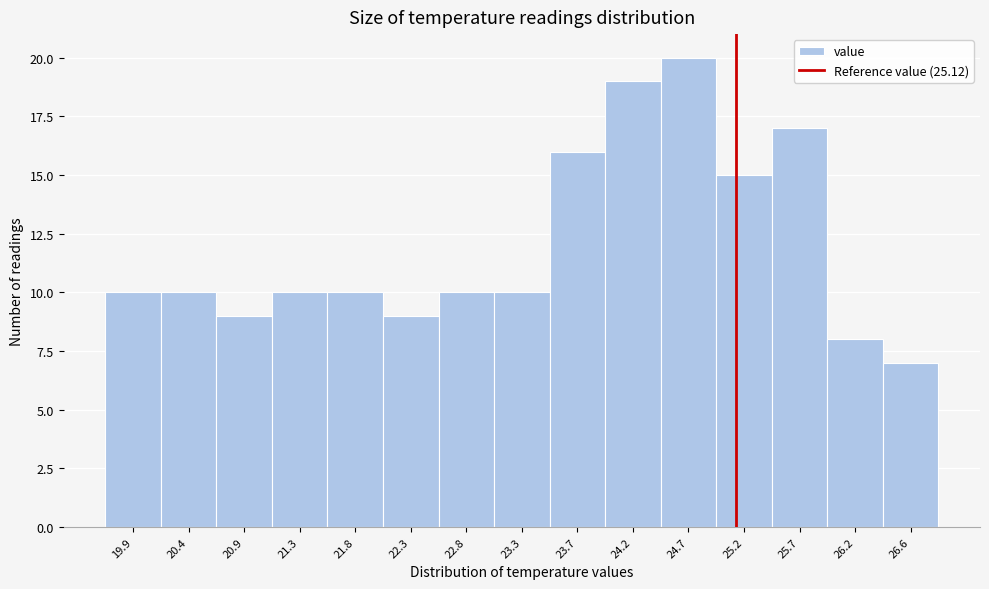

Which range on the x-axis has the tallest bar?

24.45 to 24.95